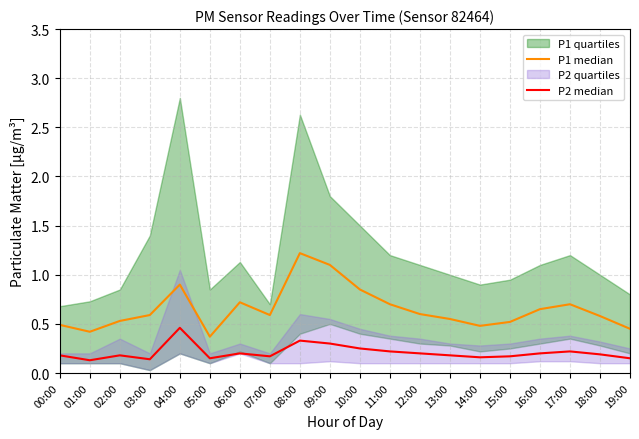

True or false: P2 median has more than 0 points higher than both neighbors.

True